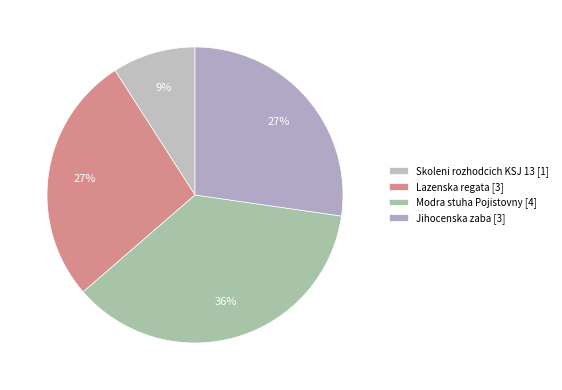

Which slice is the largest?

Modra stuha Pojistovny [4]